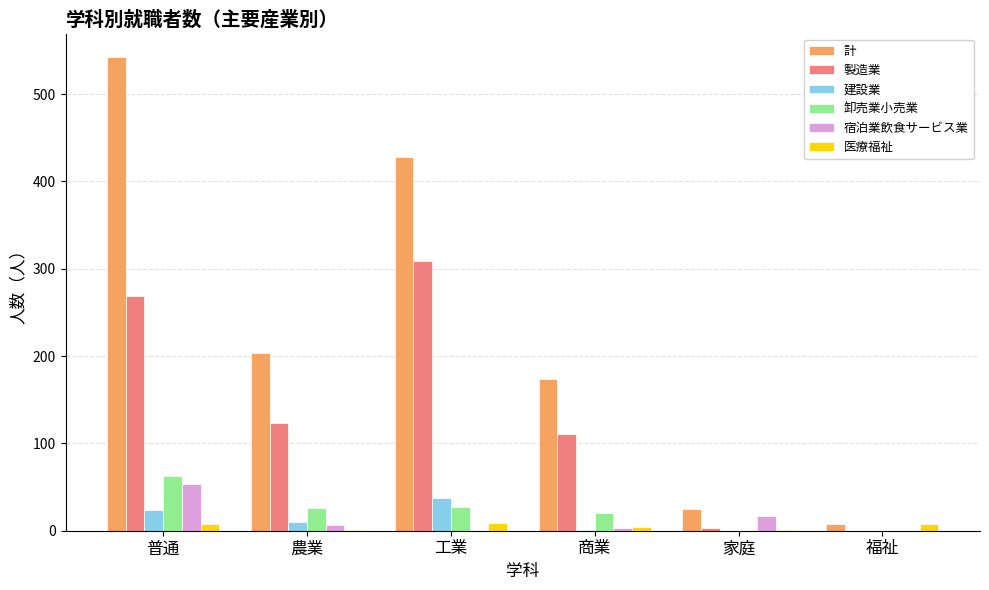

How many series are shown in this chart?

6